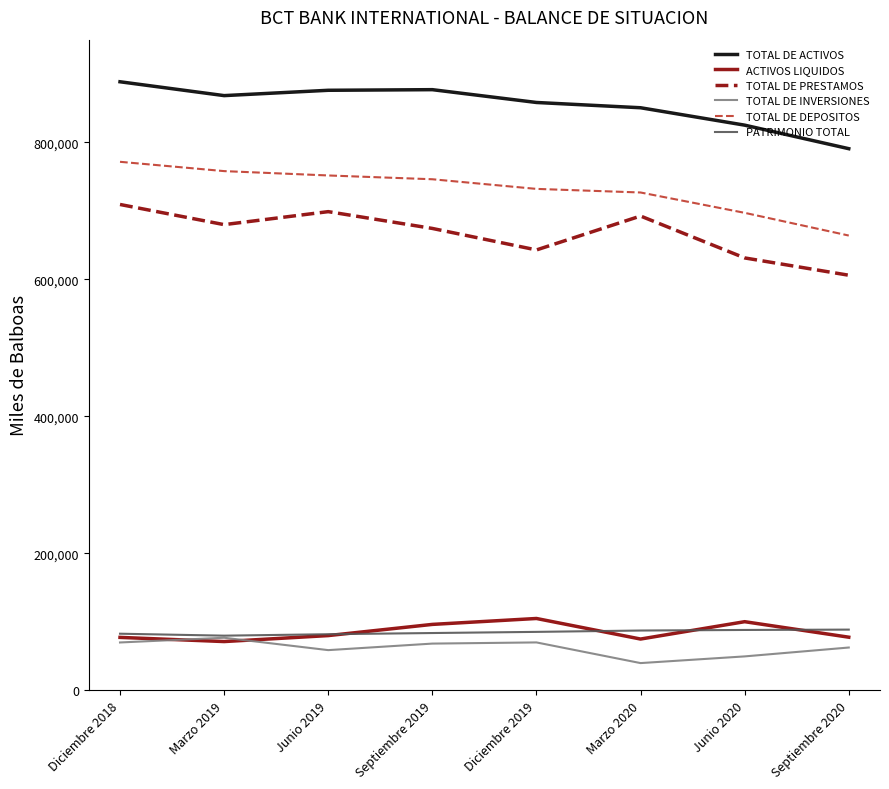

What is the difference between the highest and lowest values at Septiembre 2020?

728406.4